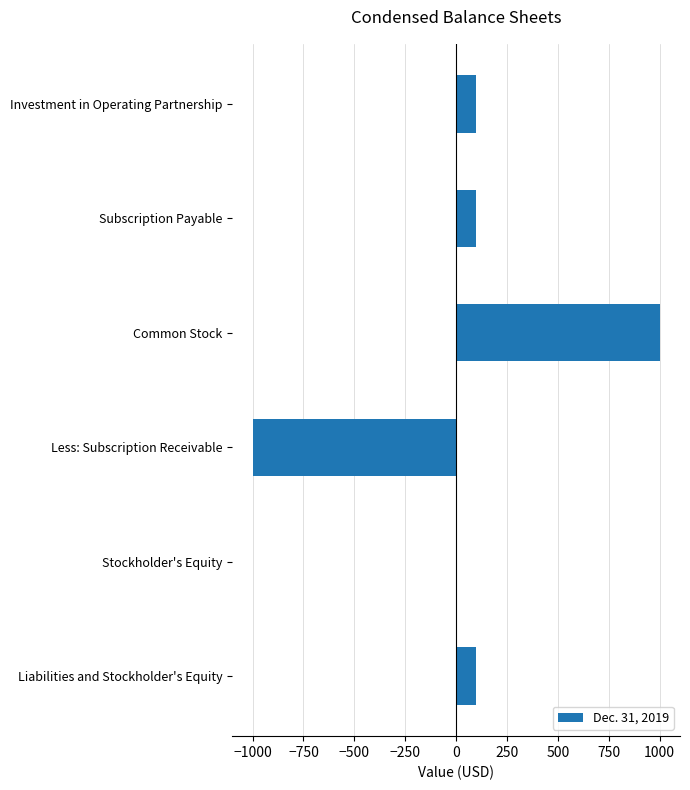

Is it true that the value at Stockholder's Equity is 0?

True